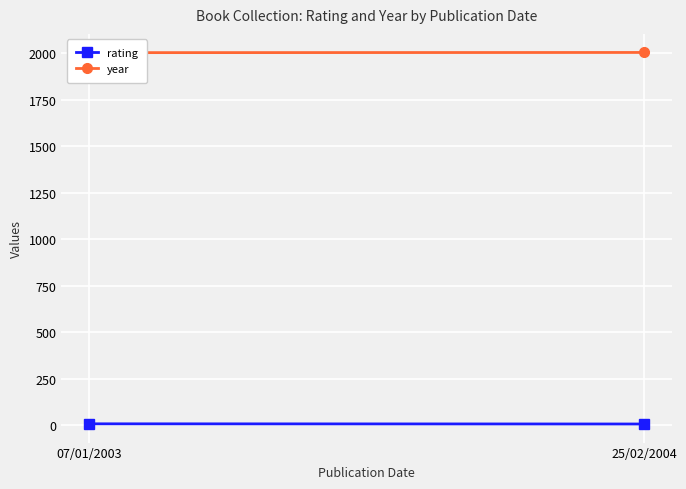

Is this an area chart (filled region under the line)?

No